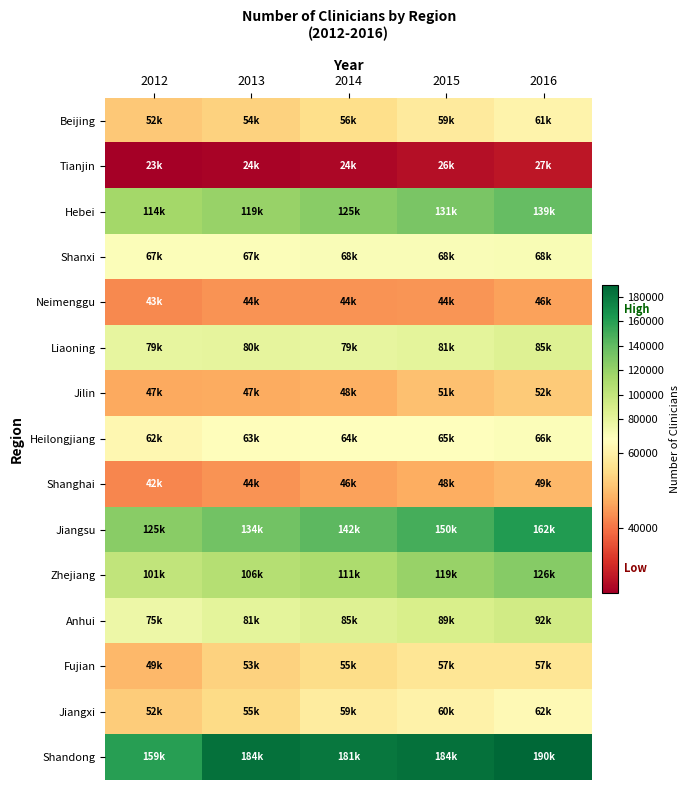

At how many categories does at least one series exceed 150124?

5